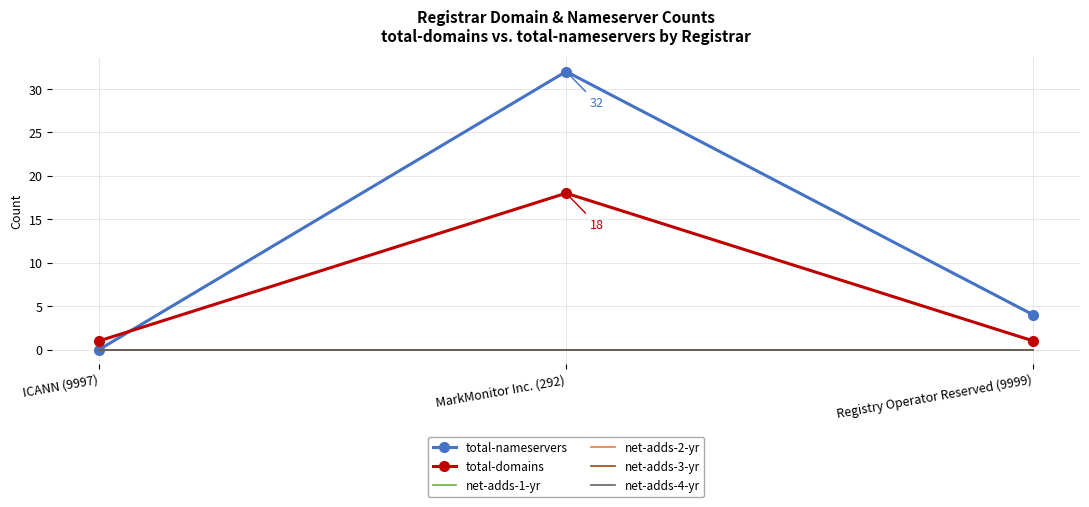

The total-nameservers series shows 0 at ICANN (9997). True or false?

True